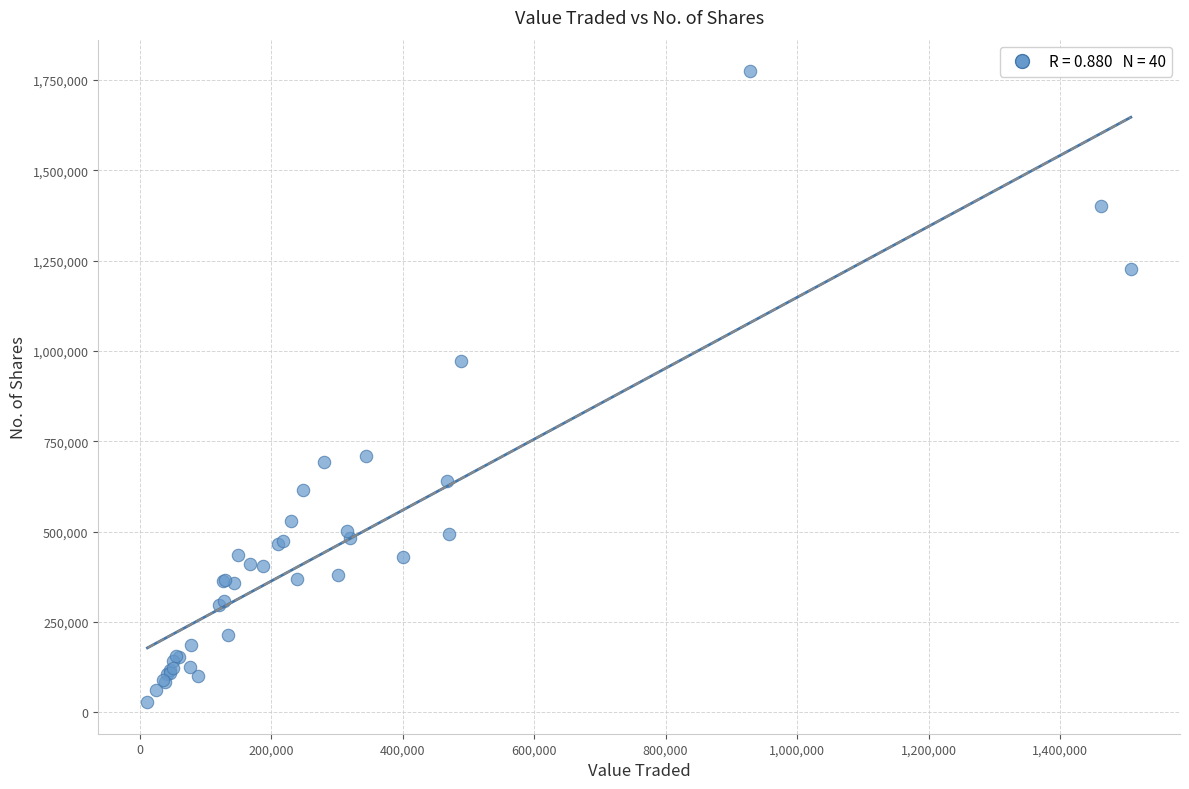

What Y value in the scatter plot is closest to 901122?

971041